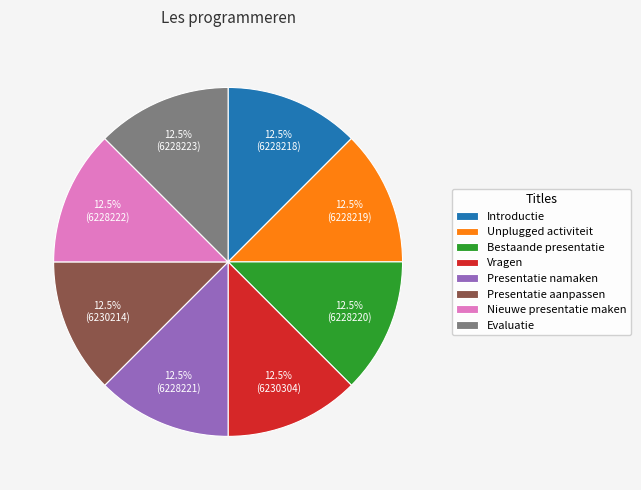

What percentage is NOT represented by Presentatie namaken?

87.5%